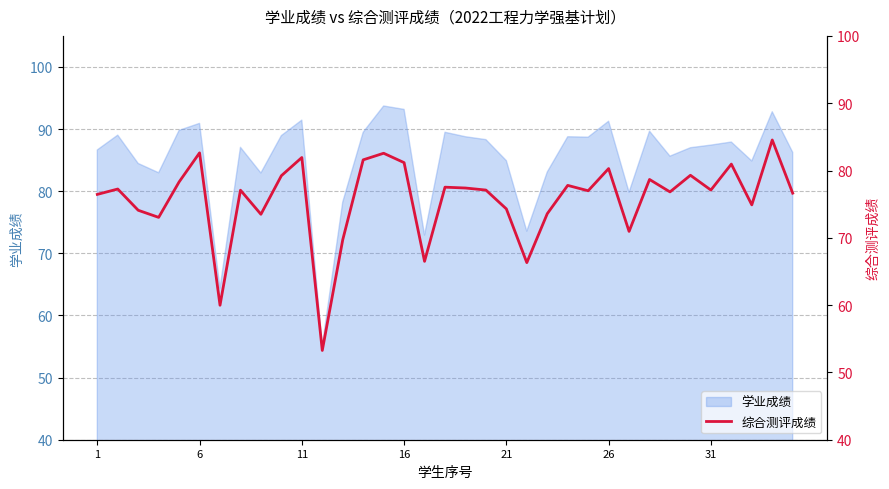

How many points are lower than both their immediate neighbors (excluding endpoints)?

11